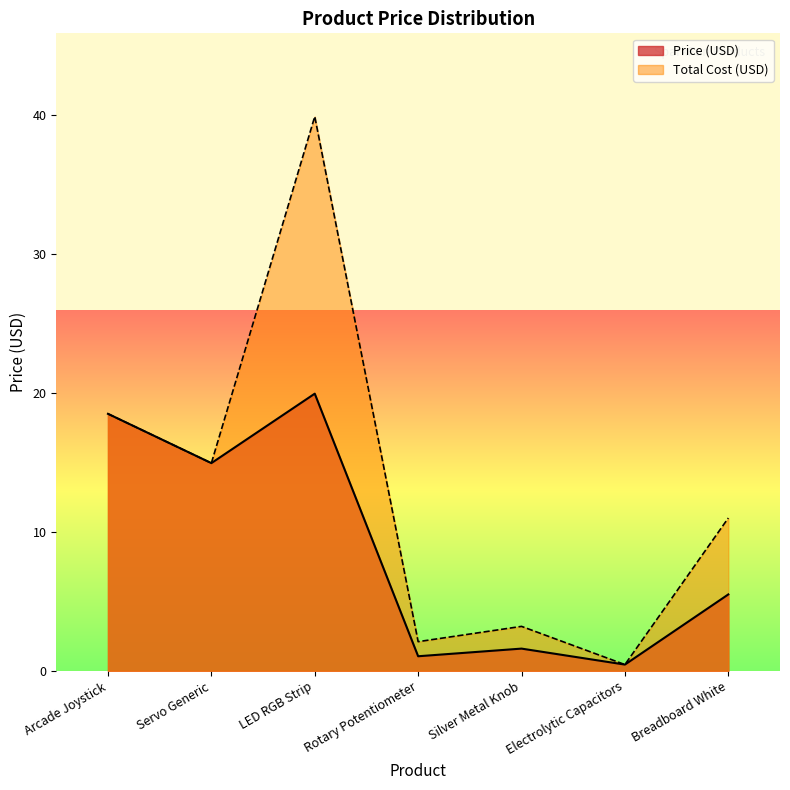

What is the value of the 6th point from the left?

0.5